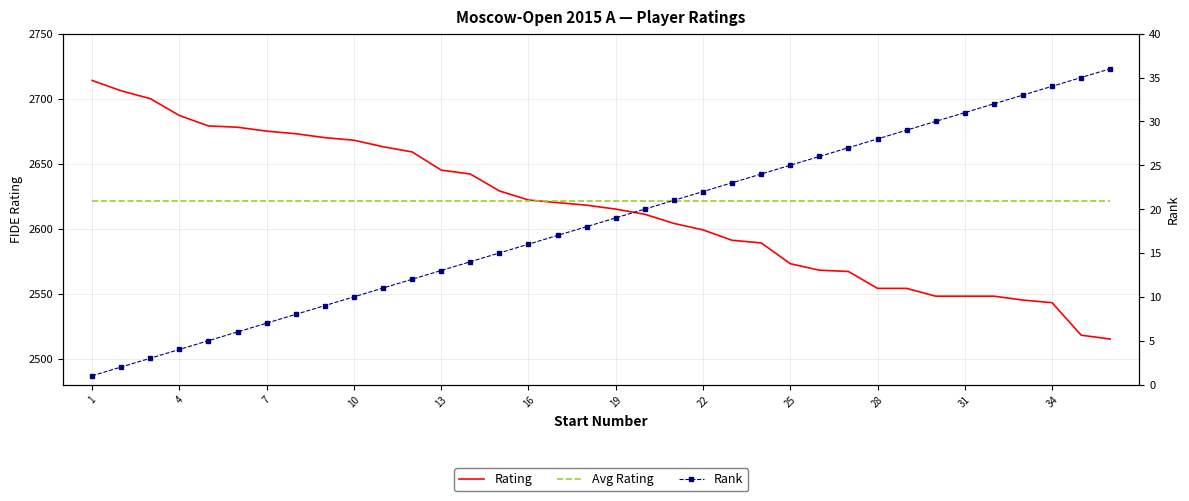

At which category is the sum across all series the highest?

1